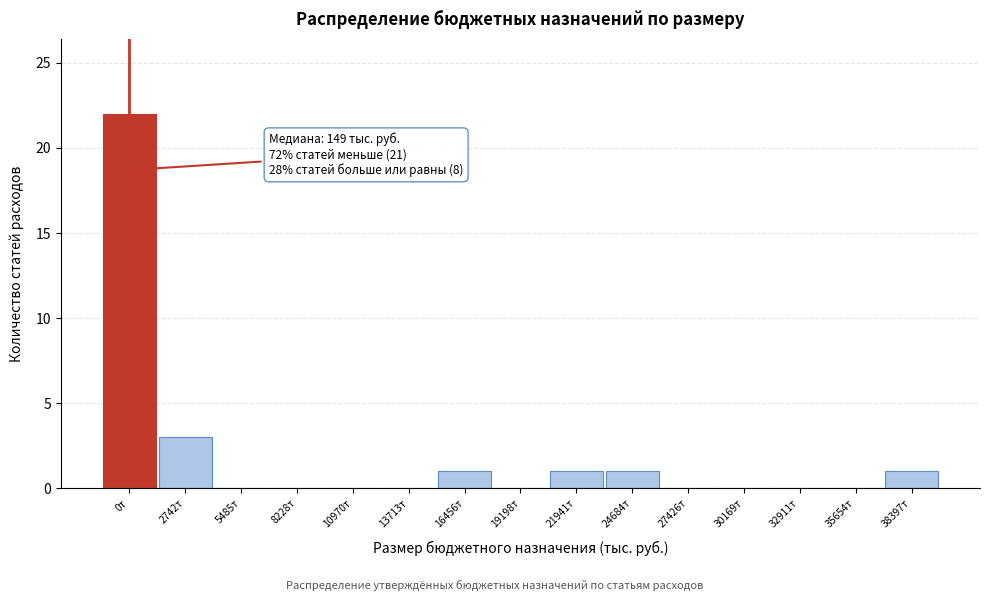

Reading right to left, extract all data points from this chart.

38397т=1	35654т=0	32911т=0	30169т=0	27426т=0	24684т=1	21941т=1	19198т=0	16456т=1	13713т=0	10970т=0	8228т=0	5485т=0	2742т=3	0т=22